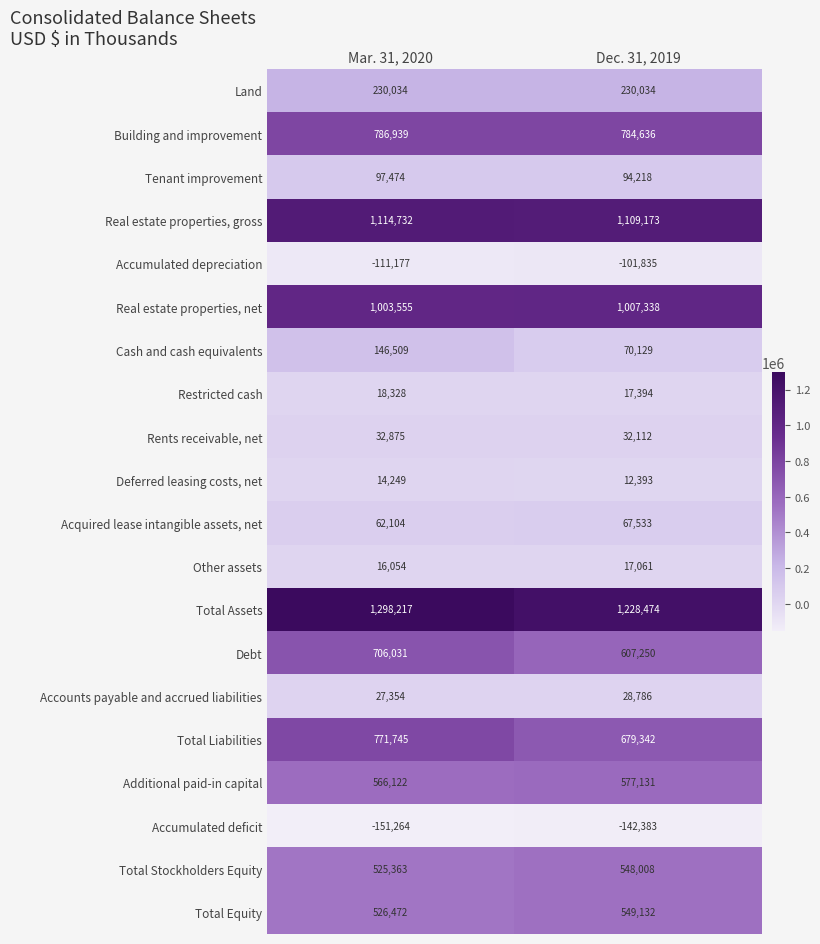

What is the difference between the maximum and minimum values in the Restricted cash series?

934